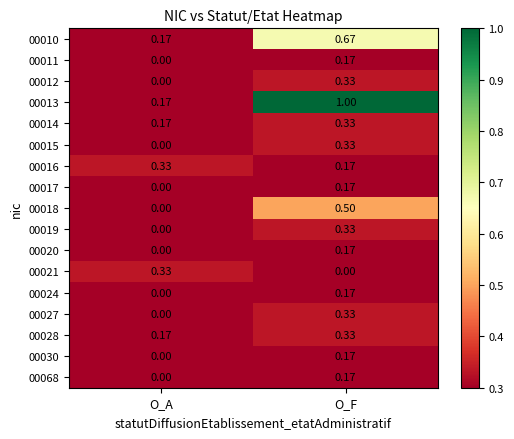

At which label does 00024 reach its minimum?

O_A